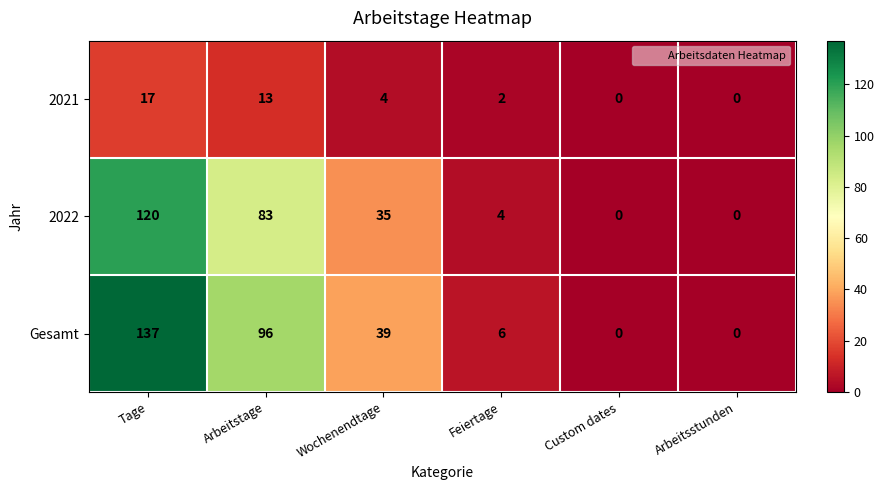

The Gesamt series shows 0 at Arbeitsstunden. True or false?

True